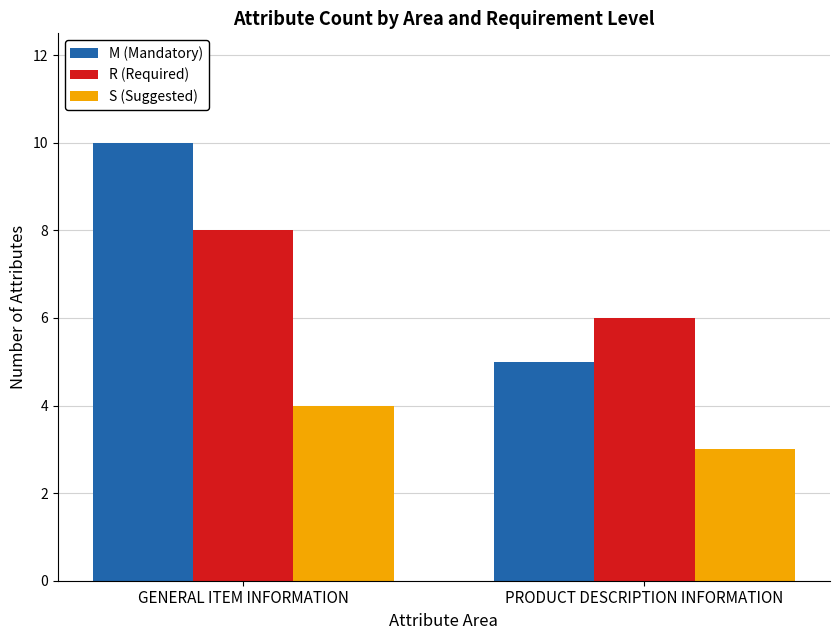

What are all the series names shown in the legend?

M (Mandatory), R (Required), S (Suggested)